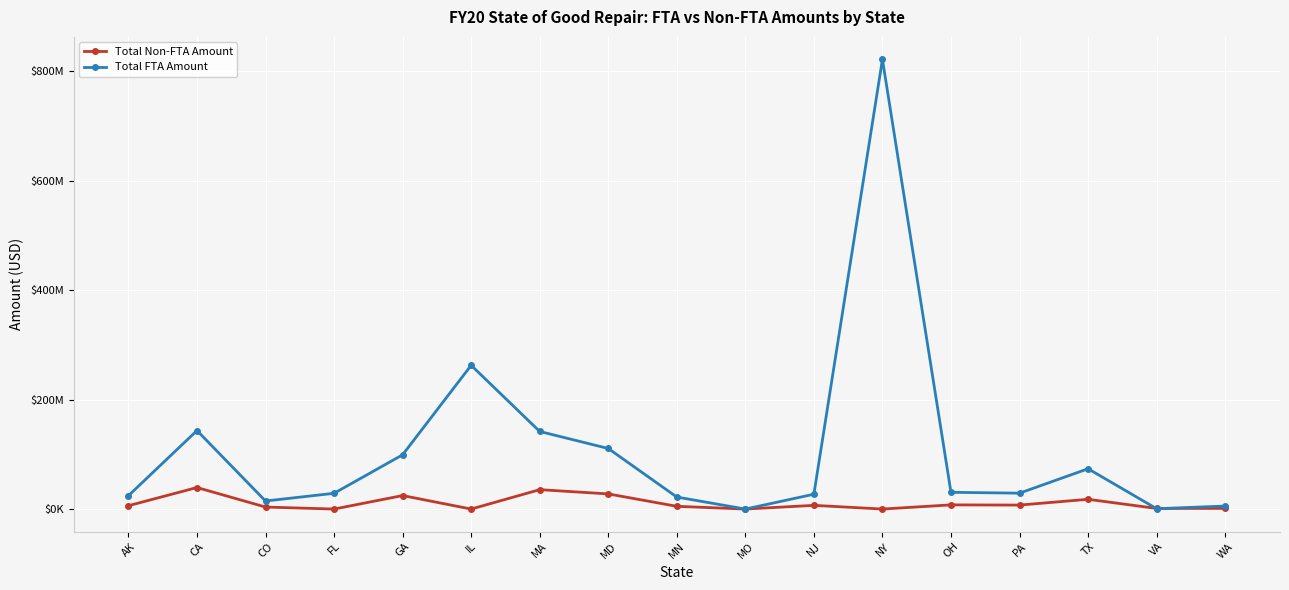

Which has a higher value, IL or WA?

WA